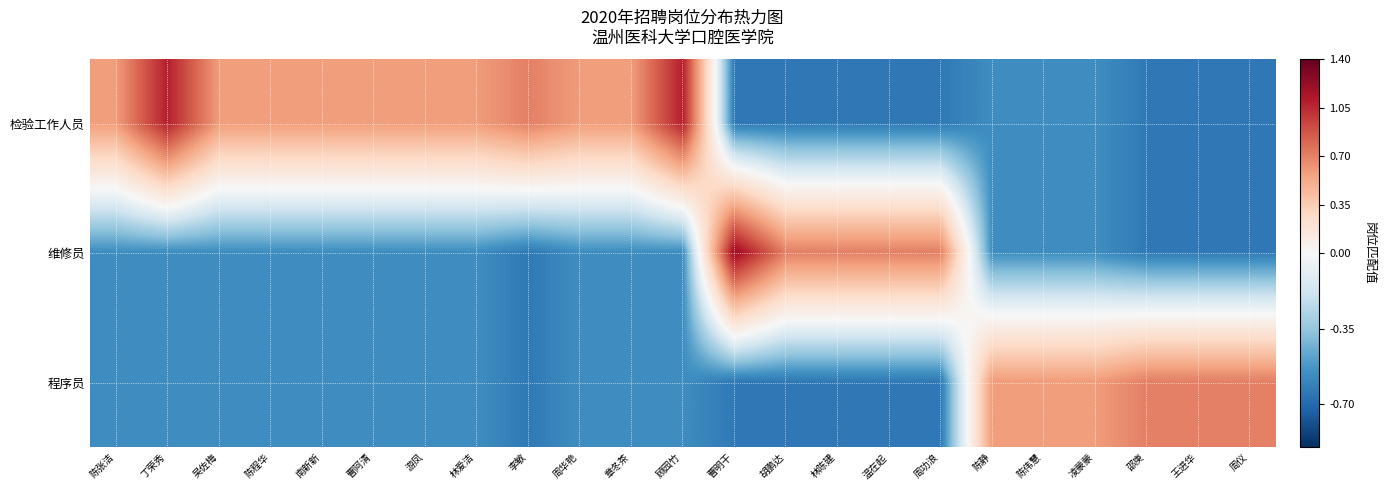

Reading right to left, extract all data points from this chart.

检验工作人员: 周仪=-0.6	王进华=-0.6	邵庚=-0.6	凌蒙蒙=-0.6	陈伟慧=-0.6	陈静=-0.6	周功浪=-0.6	温在起=-0.6	林陈建=-0.6	胡鹏达=-0.6	曹明干=-0.6	顾园竹=1.1	章冬茶=0.6	周华艳=0.6	李敏=0.7	林爱洁=0.6	游凤=0.6	曹阿清=0.6	南新新=0.6	陈程华=0.6	吴佐梅=0.6	丁荣秀=1.1	陈张洁=0.6
维修员: 周仪=-0.6	王进华=-0.6	邵庚=-0.6	凌蒙蒙=-0.6	陈伟慧=-0.6	陈静=-0.6	周功浪=0.7	温在起=0.7	林陈建=0.7	胡鹏达=0.7	曹明干=1.2	顾园竹=-0.6	章冬茶=-0.6	周华艳=-0.6	李敏=-0.6	林爱洁=-0.6	游凤=-0.6	曹阿清=-0.6	南新新=-0.6	陈程华=-0.6	吴佐梅=-0.6	丁荣秀=-0.6	陈张洁=-0.6
程序员: 周仪=0.7	王进华=0.7	邵庚=0.7	凌蒙蒙=0.6	陈伟慧=0.6	陈静=0.6	周功浪=-0.6	温在起=-0.6	林陈建=-0.6	胡鹏达=-0.6	曹明干=-0.6	顾园竹=-0.6	章冬茶=-0.6	周华艳=-0.6	李敏=-0.6	林爱洁=-0.6	游凤=-0.6	曹阿清=-0.6	南新新=-0.6	陈程华=-0.6	吴佐梅=-0.6	丁荣秀=-0.6	陈张洁=-0.6